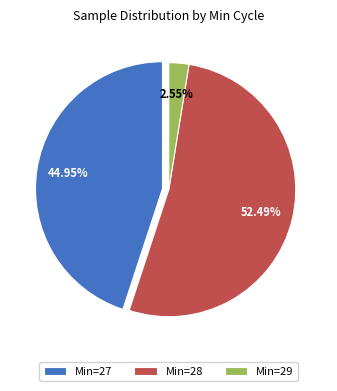

What is the smallest slice in the pie chart?

Min=29